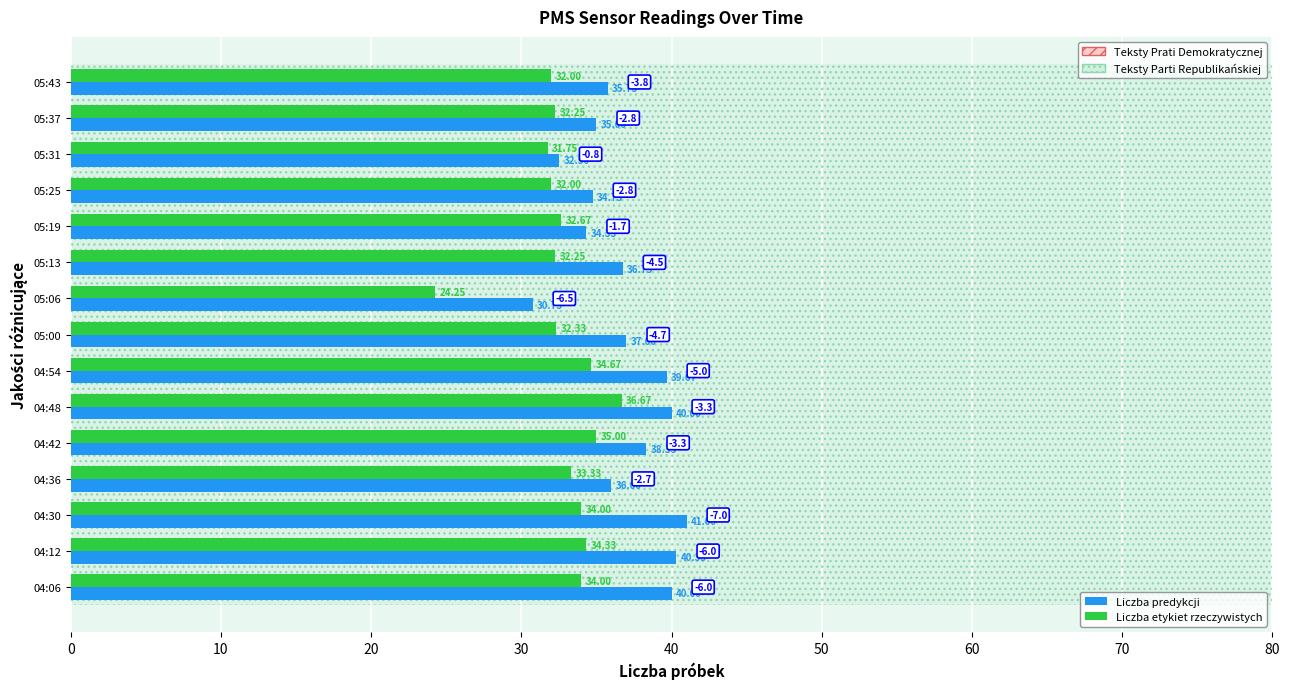

True or false: PMS_P1 (Liczba predykcji) has a value of 40.0 at 04:48.

True